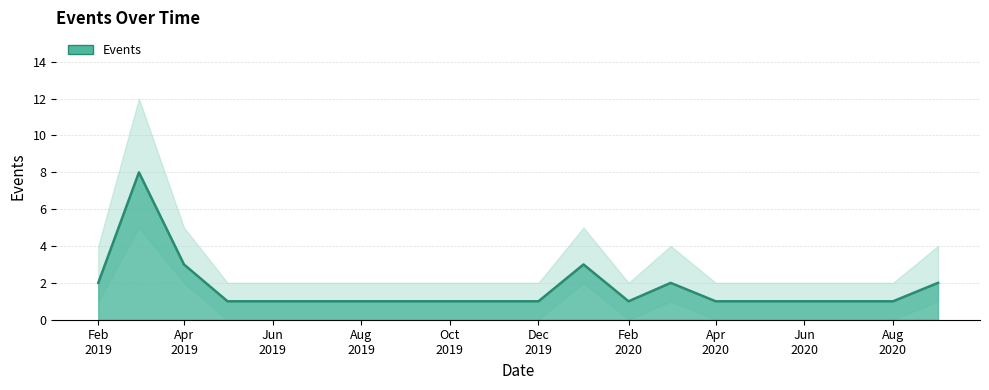

What is the maximum value for Events?

8